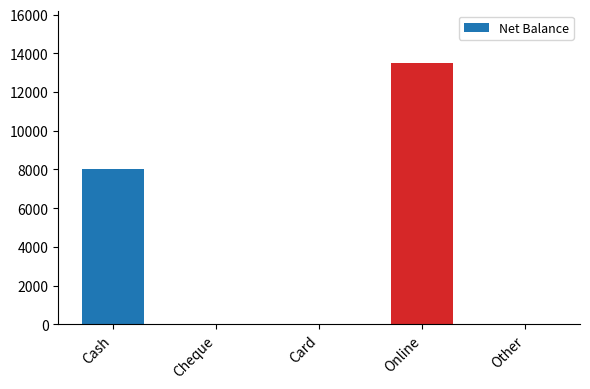

What is the maximum value shown in the chart?

13500